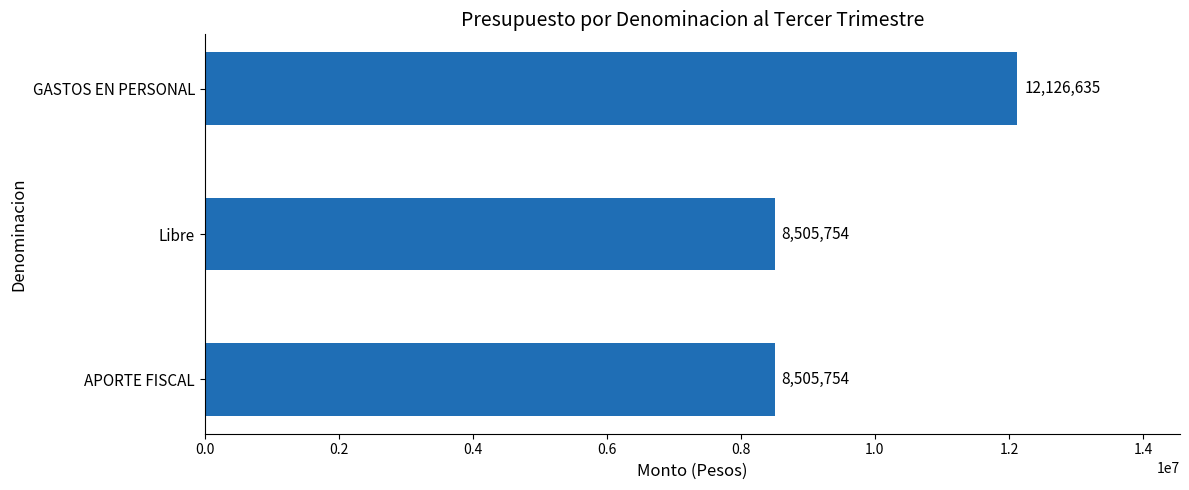

What is the maximum value shown in the chart?

12126635